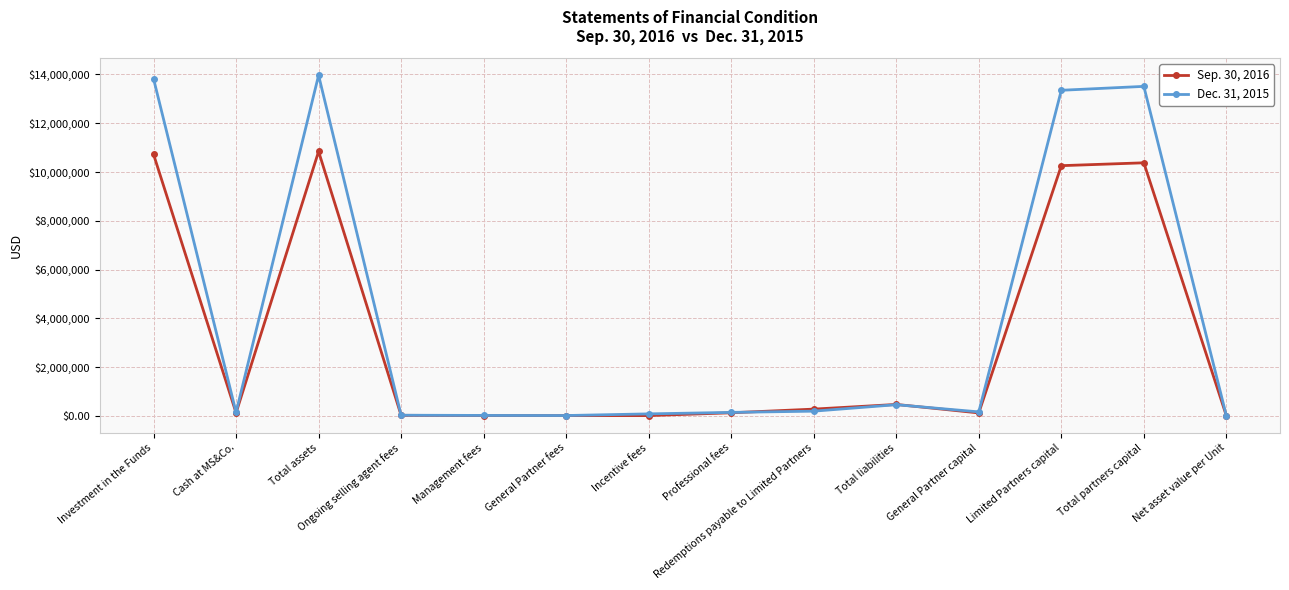

Rank the series by their average value, from highest to lowest.

Dec. 31, 2015, Sep. 30, 2016